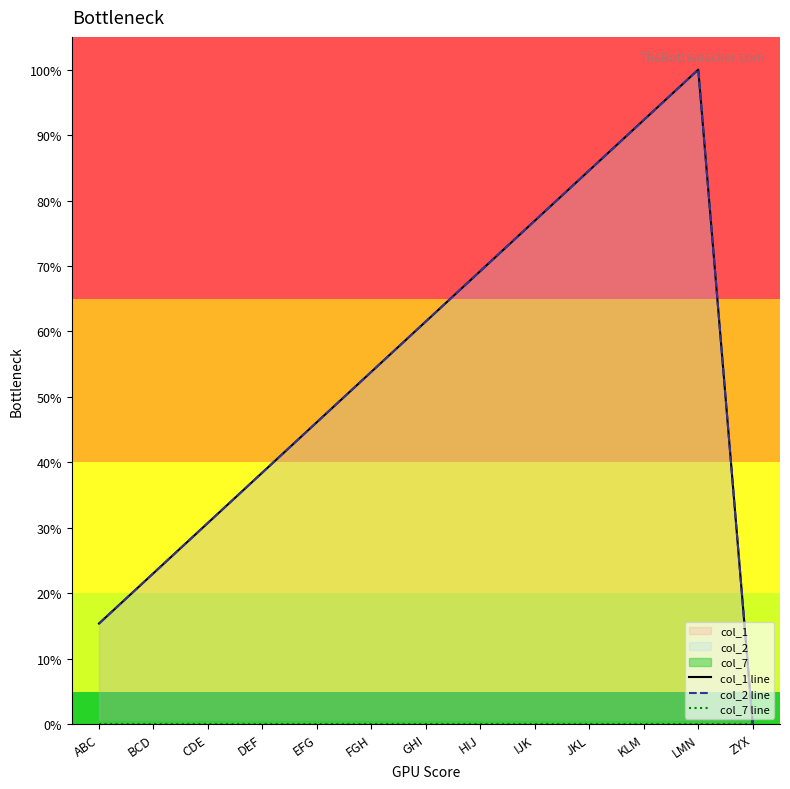

What are all the series names shown in the legend?

col_1 line, col_2 line, col_7 line